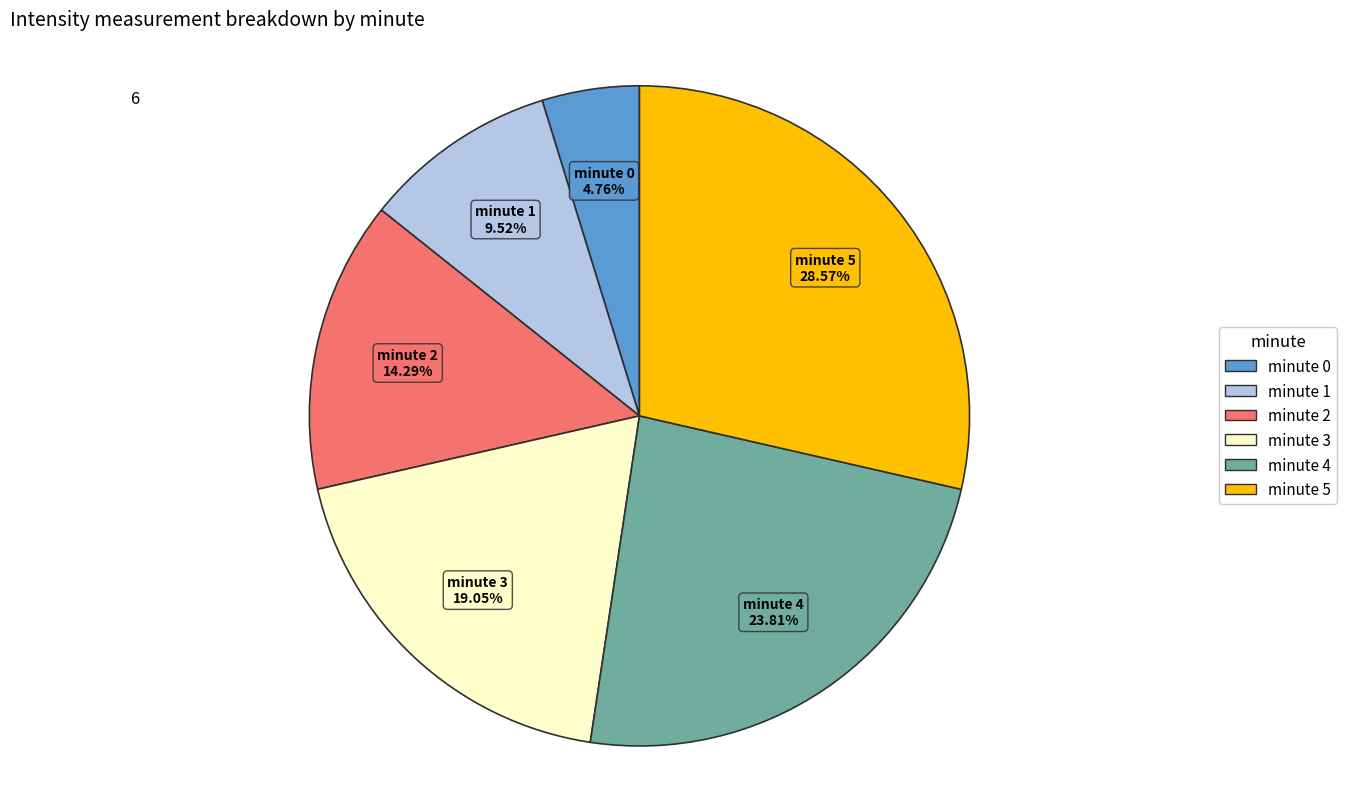

Is it true that minute 1 is 10% of the pie?

True